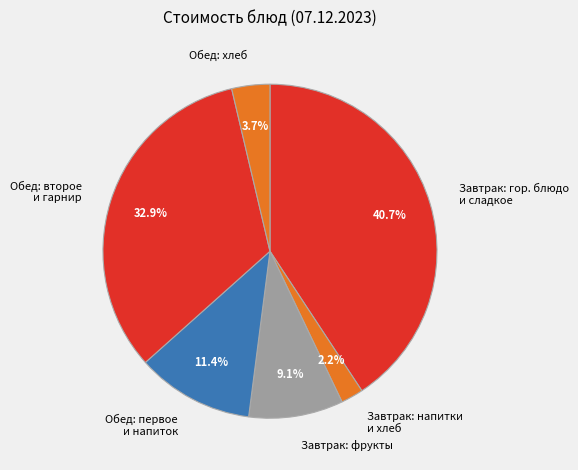

Rank the categories by value from lowest to highest.

Завтрак: напитки и хлеб, Обед: хлеб, Завтрак: фрукты, Обед: первое и напиток, Обед: второе и гарнир, Завтрак: гор. блюдо и сладкое